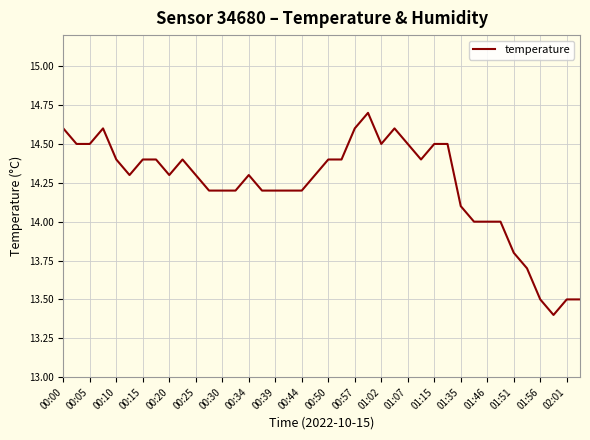

What is the smallest value displayed?

13.4